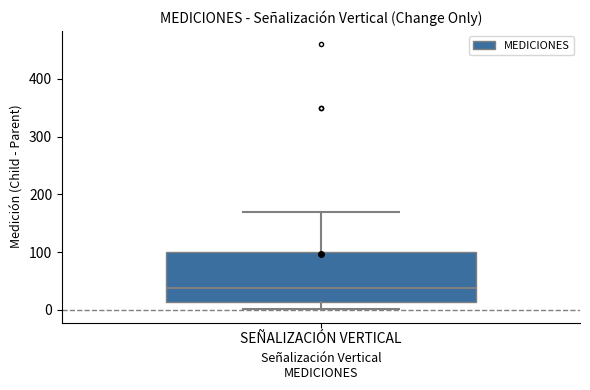

Transcribe this box plot: give where the median line is, the range the box spans, and where the two whiskers end, as read against the y-axis. The values are not printed on the chart, so give them approximately, as read against the axis.

median 40, box 10 to 100, whiskers 0 to 170